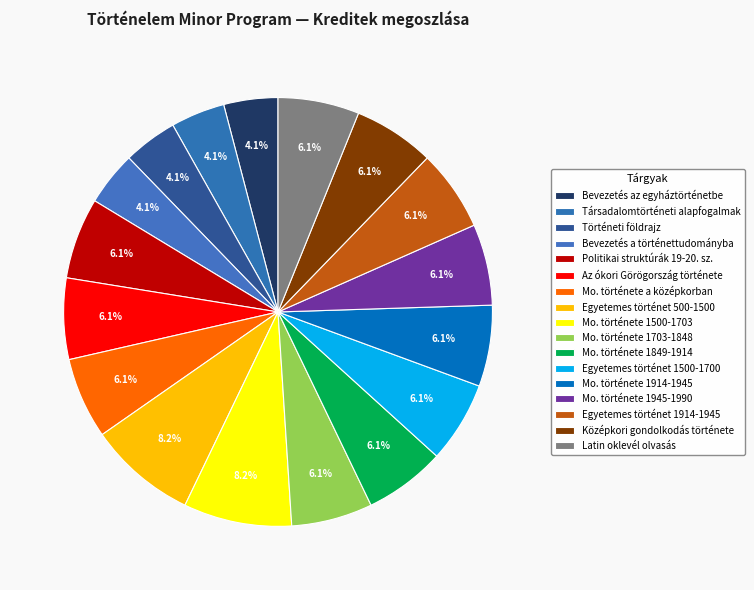

True or false: Egyetemes történet 500-1500 accounts for 1% of the total.

False